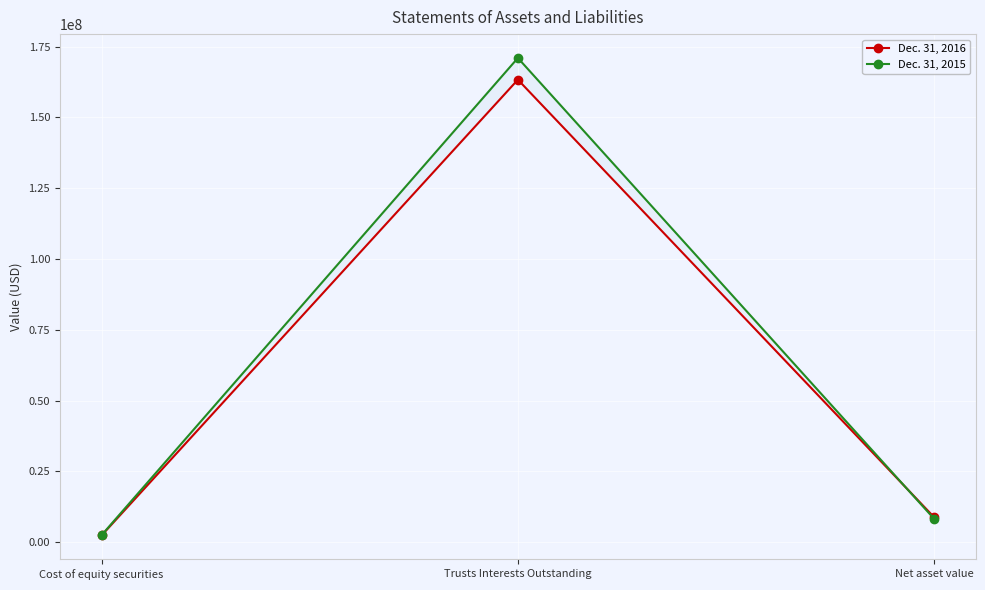

Rank the series by their average value, from lowest to highest.

Dec. 31, 2016, Dec. 31, 2015